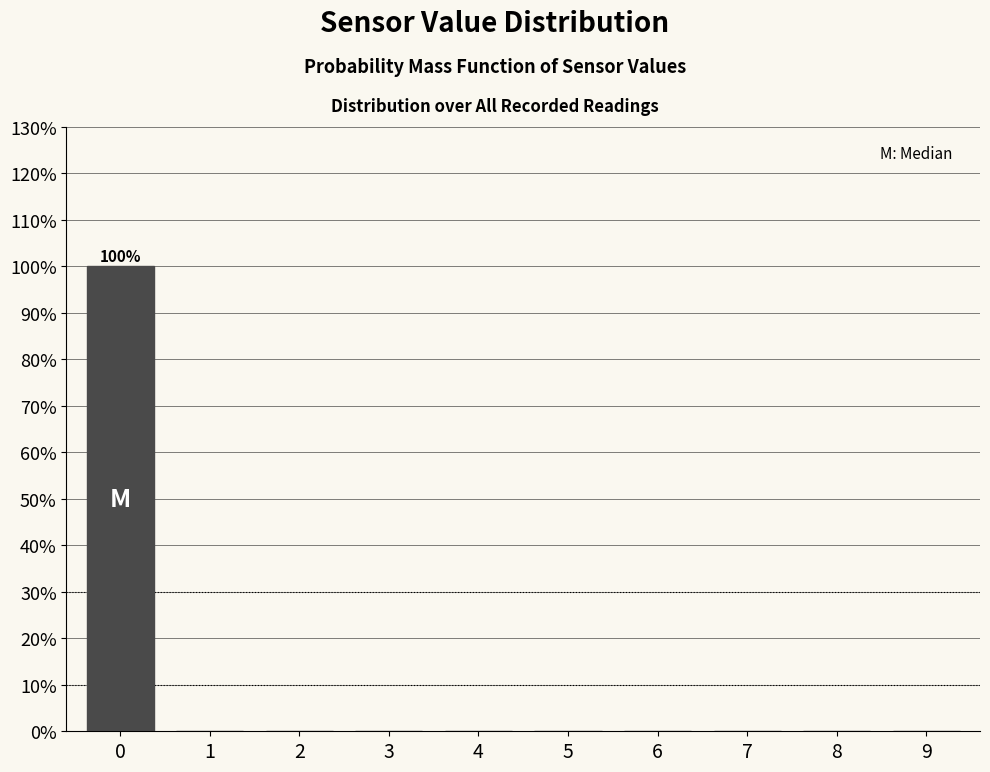

Reading left to right, transcribe all the data shown in this chart.

0=100	1=0	2=0	3=0	4=0	5=0	6=0	7=0	8=0	9=0